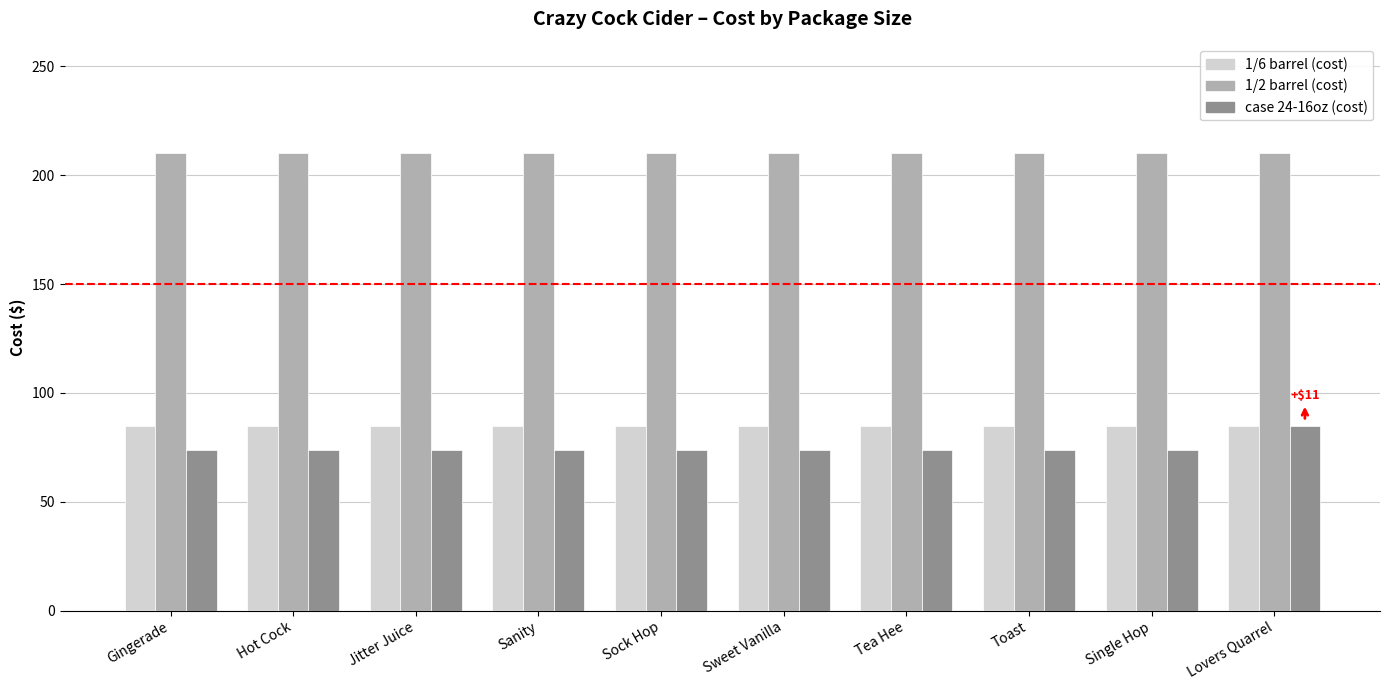

What is the sum of the 1/6 barrel (cost) values at Gingerade and Toast?

170